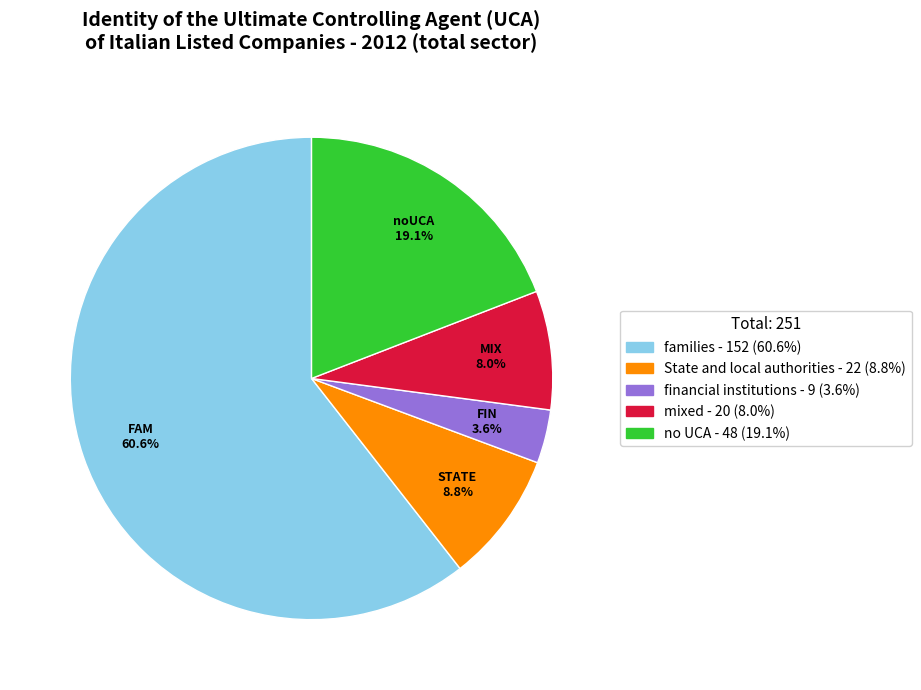

How many segments does this pie chart have?

5